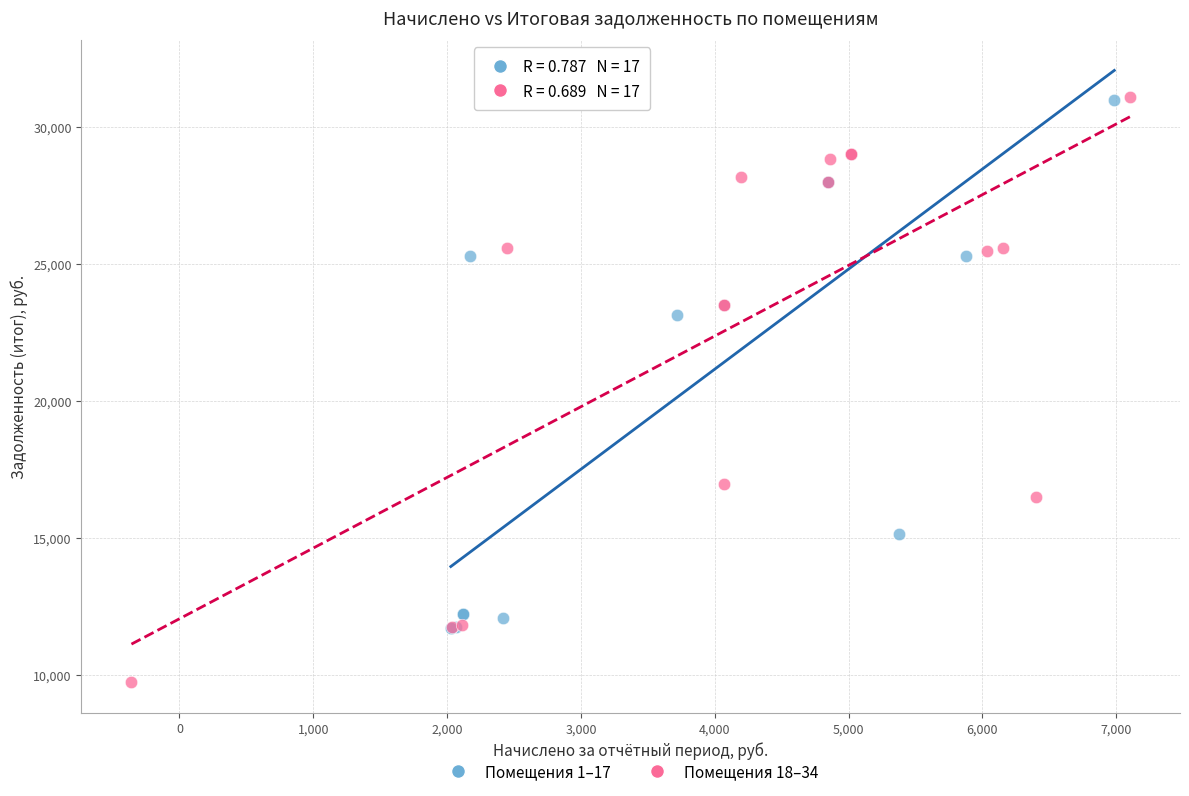

What are all the series names shown in the legend?

Помещения 1–17, Помещения 18–34